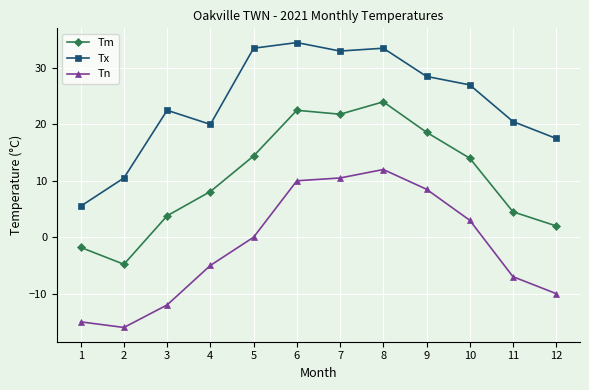

Count the number of categories in the chart.

12